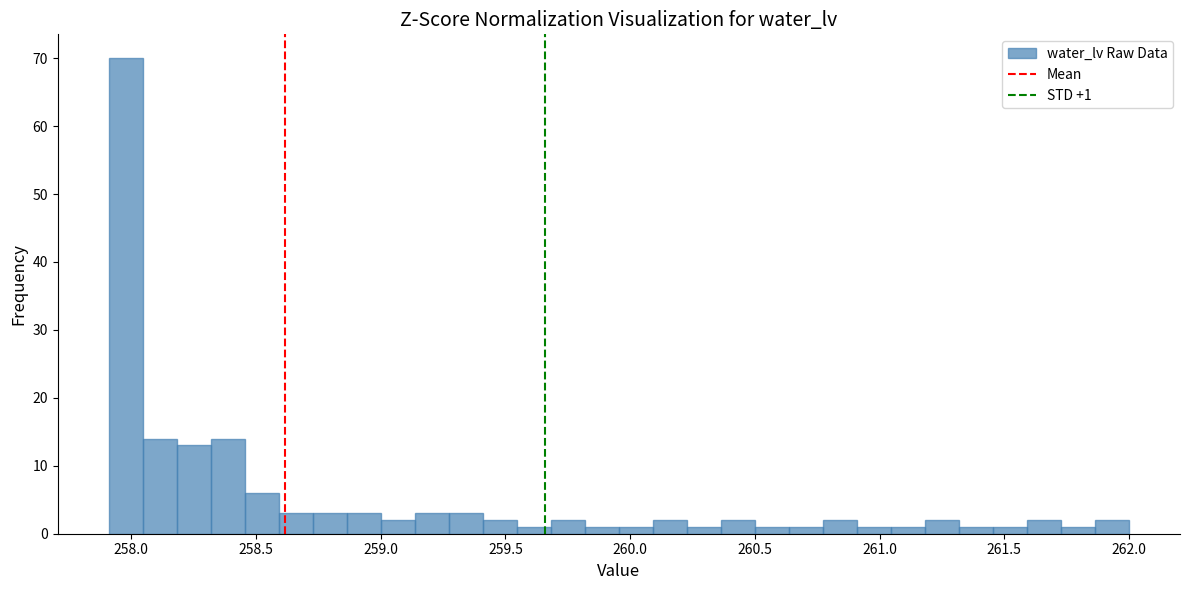

Read against the x-axis, roughly where is the centre of the tallest bar?

258.00